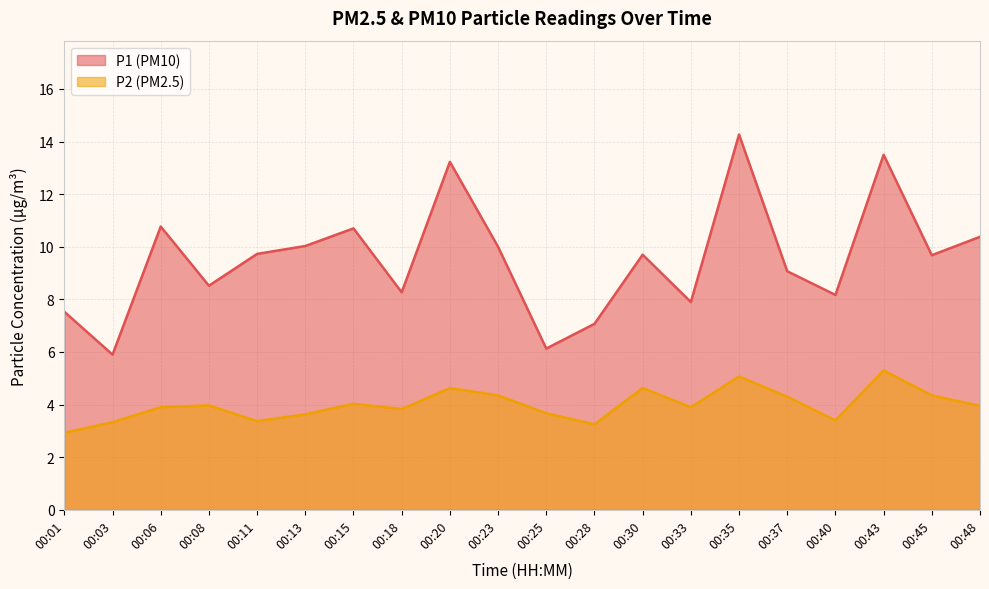

The value of P1 at 00:15 is 10.7. True or false?

True